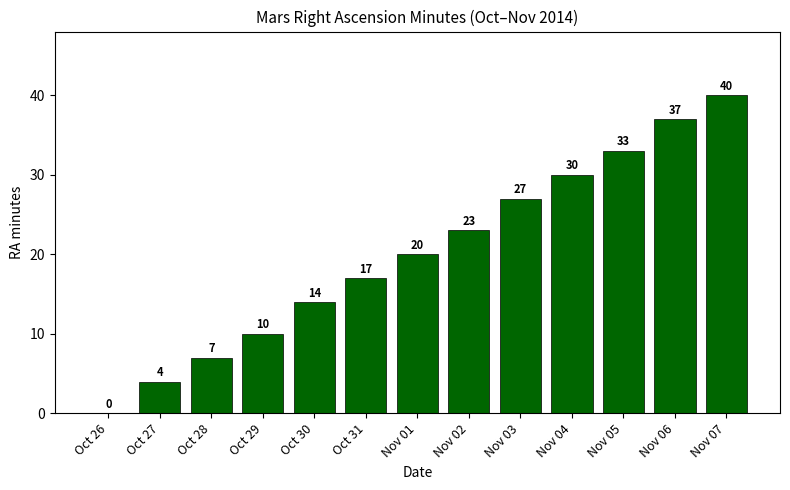

Which category has the highest value across all series?

Nov 07